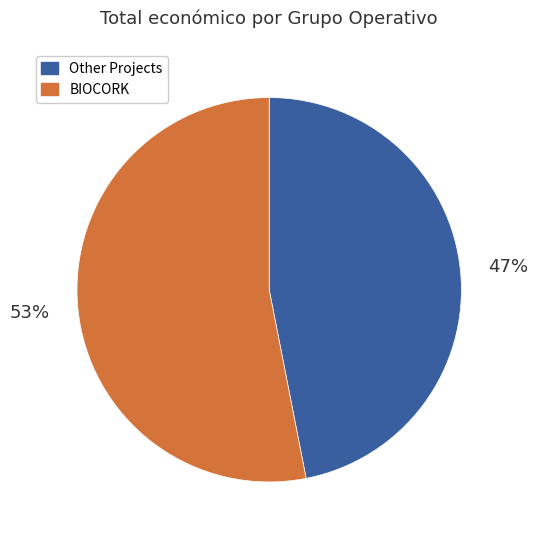

To the nearest percent, what is the average slice percentage?

50%